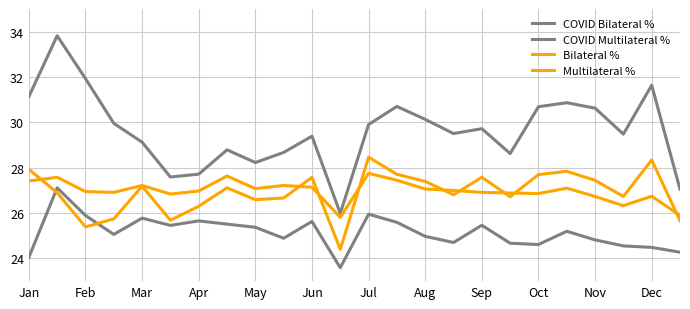

Which series has the largest range (max minus min)?

COVID Multilateral %